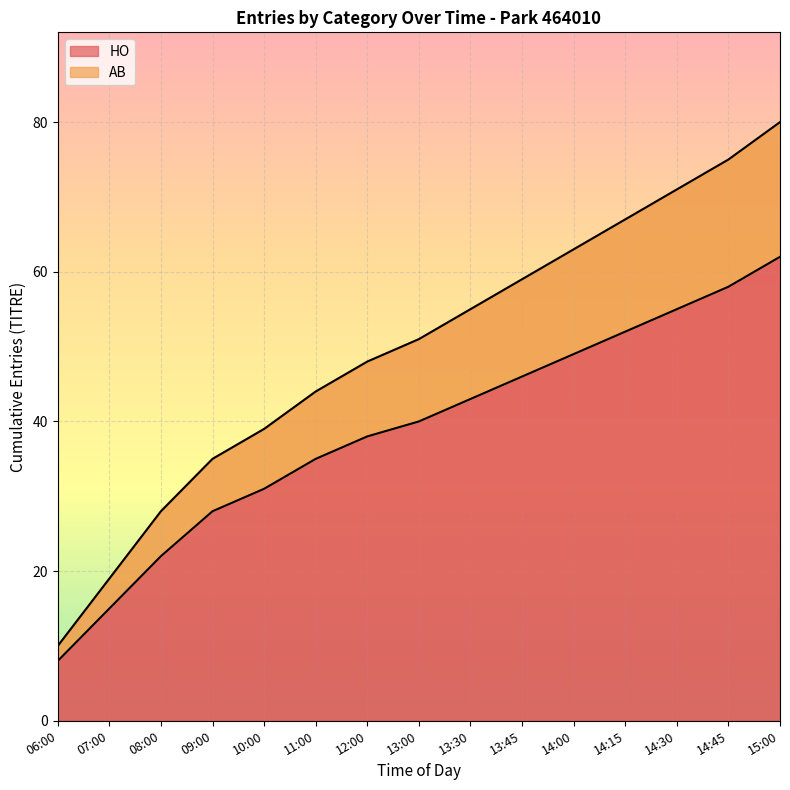

True or false: HO and AB cross at least once.

False